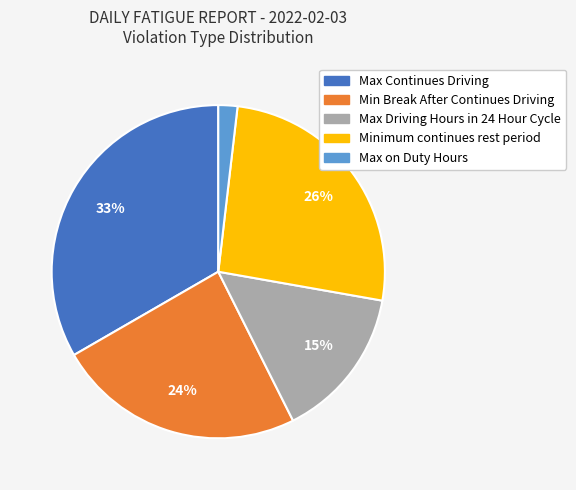

Does any single category account for the majority?

No